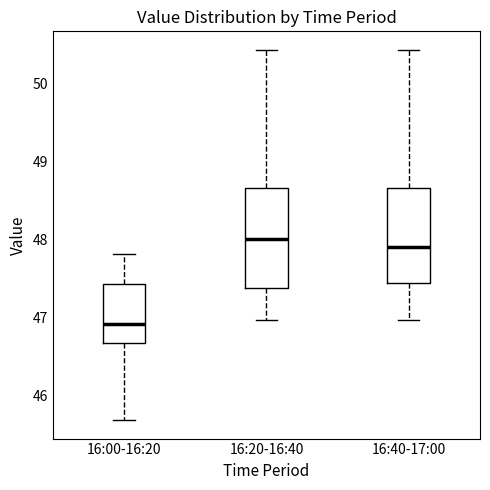

Reading left to right, read every box against the y-axis: the position of its median line, the range the box covers, and the ends of its whiskers. The values are not printed on the chart, so give them approximately, as read against the axis.

16:00-16:20: median 46.9, box 46.7 to 47.4, whiskers 45.7 to 47.8
16:20-16:40: median 48.0, box 47.4 to 48.7, whiskers 47.0 to 50.4
16:40-17:00: median 47.9, box 47.4 to 48.7, whiskers 47.0 to 50.4